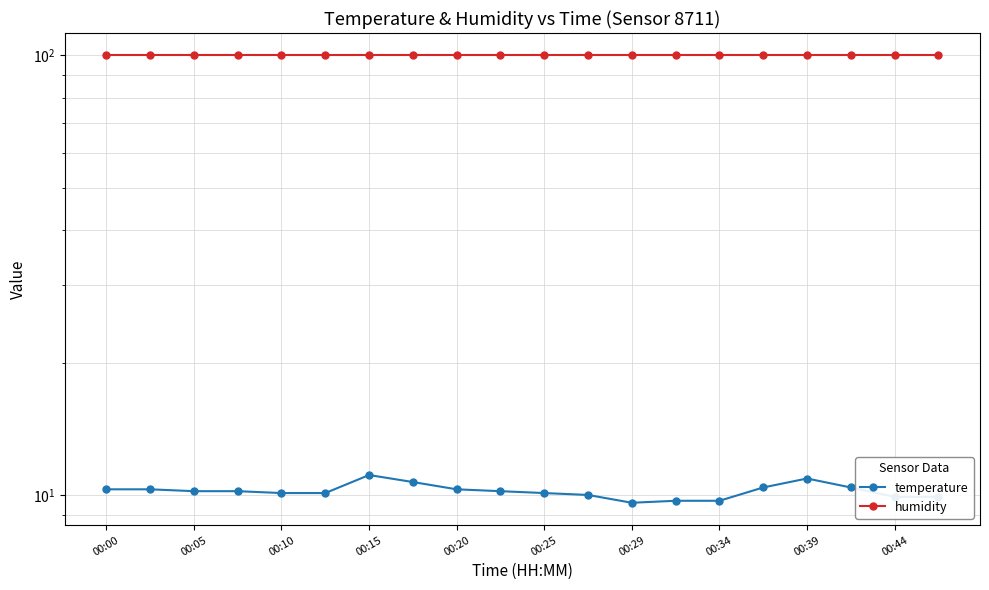

What is the difference between the temperature values at 14 and 15?

0.7